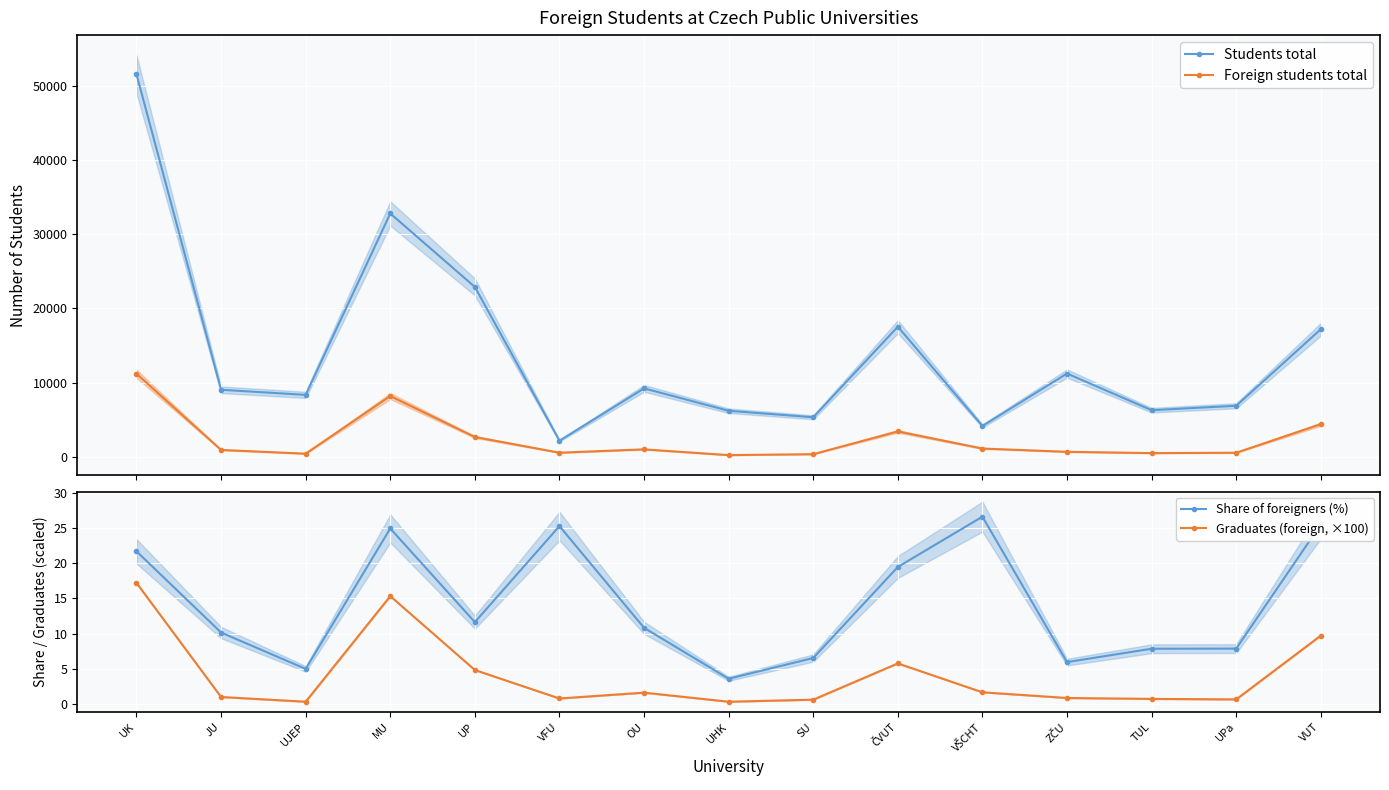

Which series has the largest total across all categories?

Students total